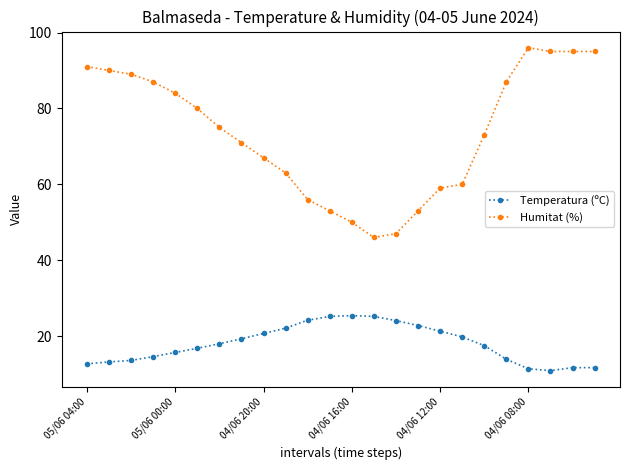

Which series has the largest range (max minus min)?

Humitat (%)